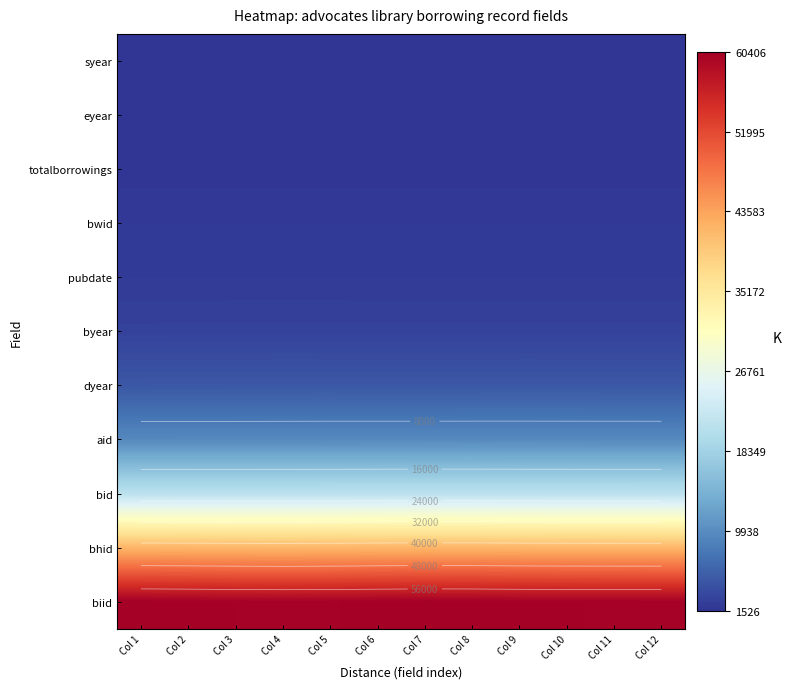

Is the value of eyear at Col 6 greater than the value of bhid at Col 1?

No